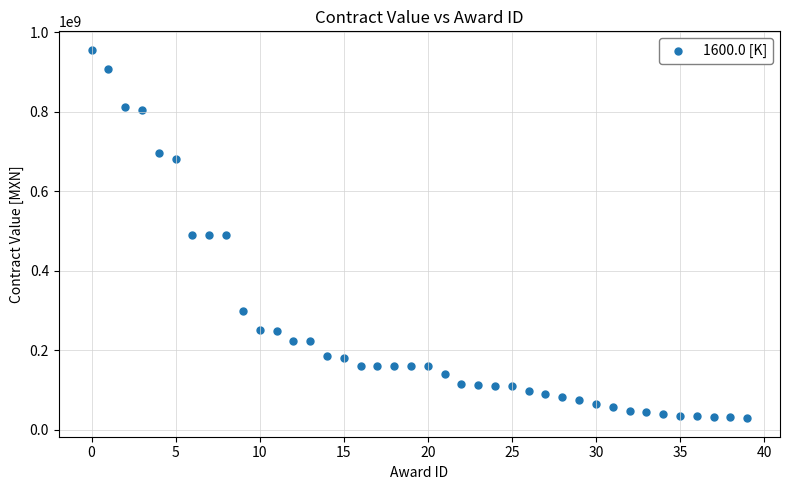

What is the range of Y values (max minus min)?

927625597.2